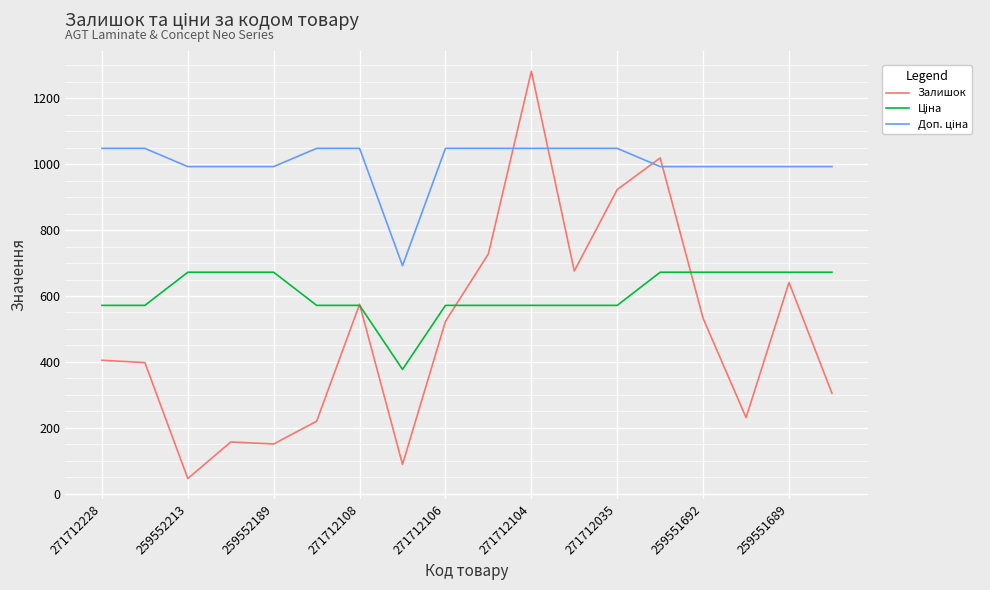

What is the highest value of the Залишок series?

1282.0